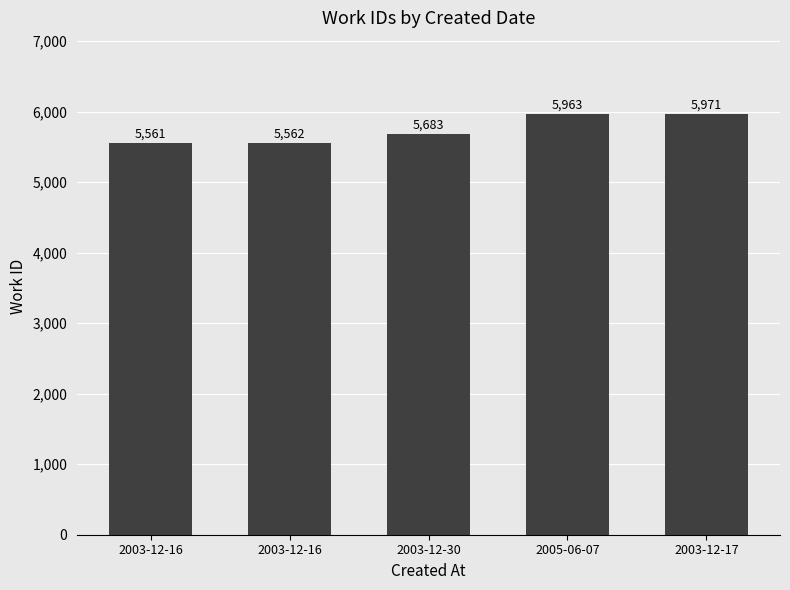

Are the bars horizontal?

No